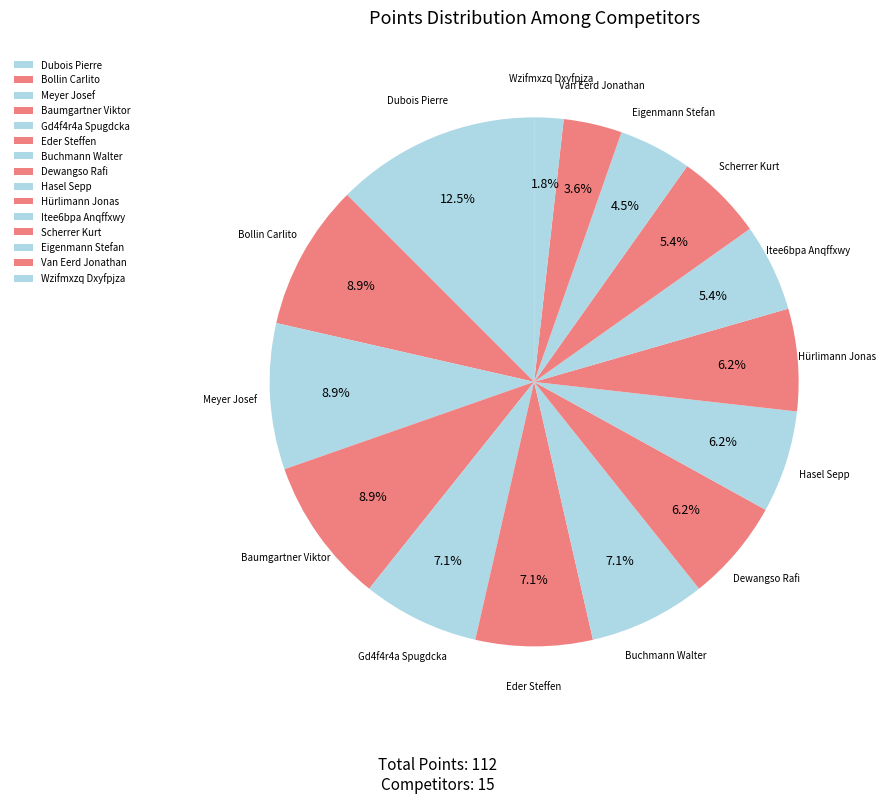

How many segments does this pie chart have?

15